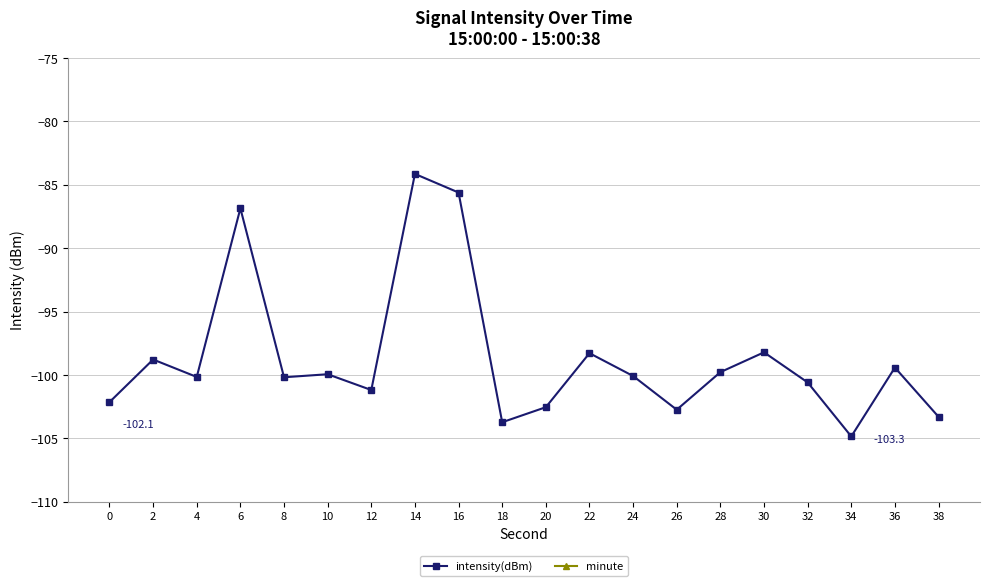

Reading left to right, transcribe all the data shown in this chart.

intensity(dBm): -102.1	-98.8	-100.2	-86.9	-100.2	-99.9	-101.2	-84.1	-85.6	-103.7	-102.5	-98.3	-100.1	-102.7	-99.8	-98.2	-100.6	-104.9	-99.4	-103.3
minute: 0.0	0.0	0.0	0.0	0.0	0.0	0.0	0.0	0.0	0.0	0.0	0.0	0.0	0.0	0.0	0.0	0.0	0.0	0.0	0.0